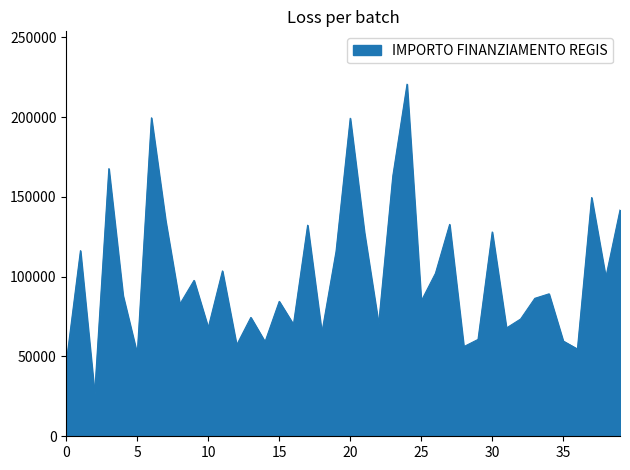

What is the minimum value shown in the chart?

26730.0